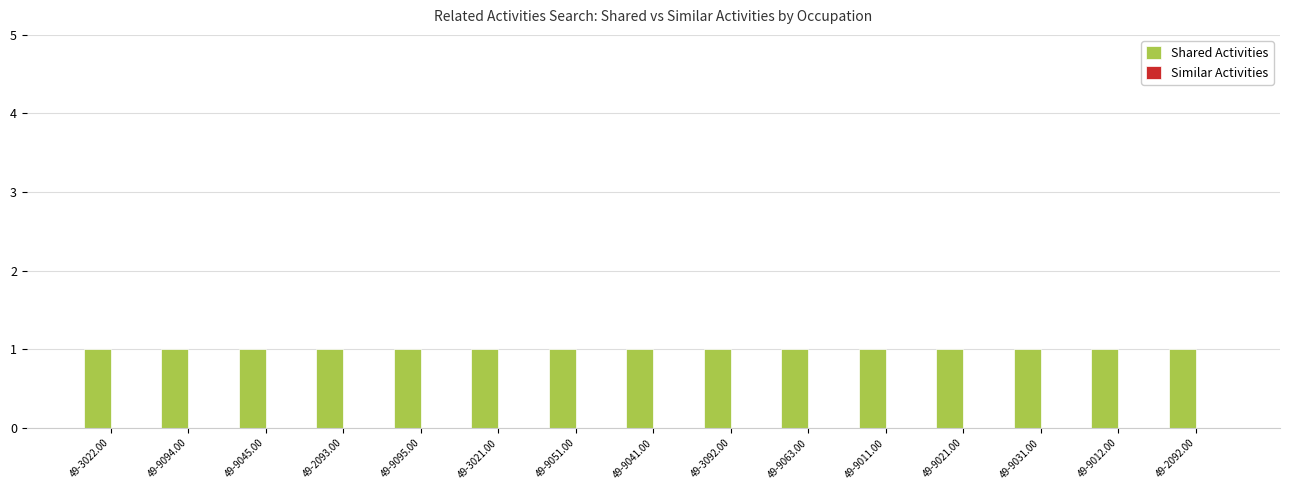

Which label corresponds to the largest value in the chart?

49-3022.00